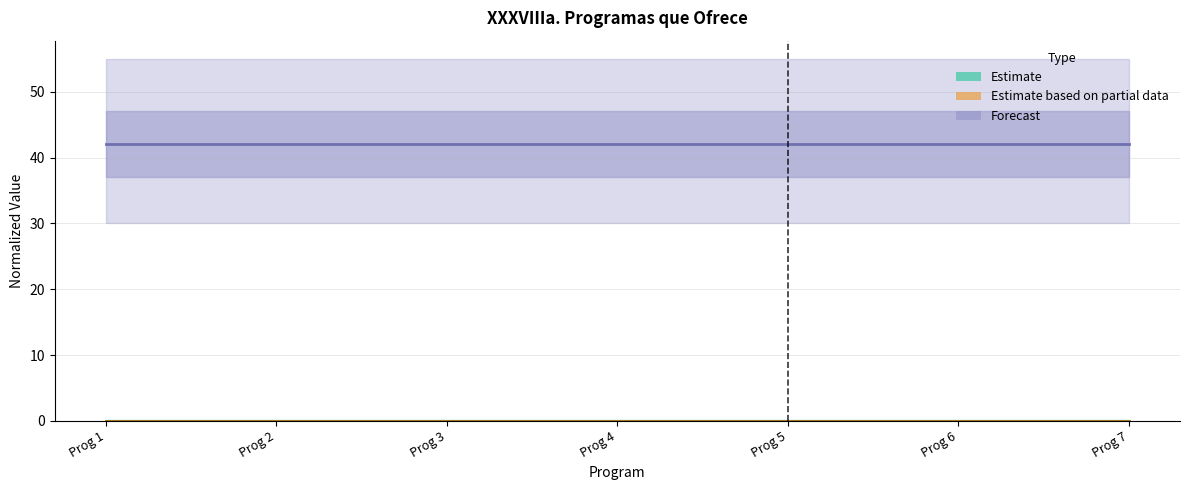

Which series has the largest total across all categories?

Forecast